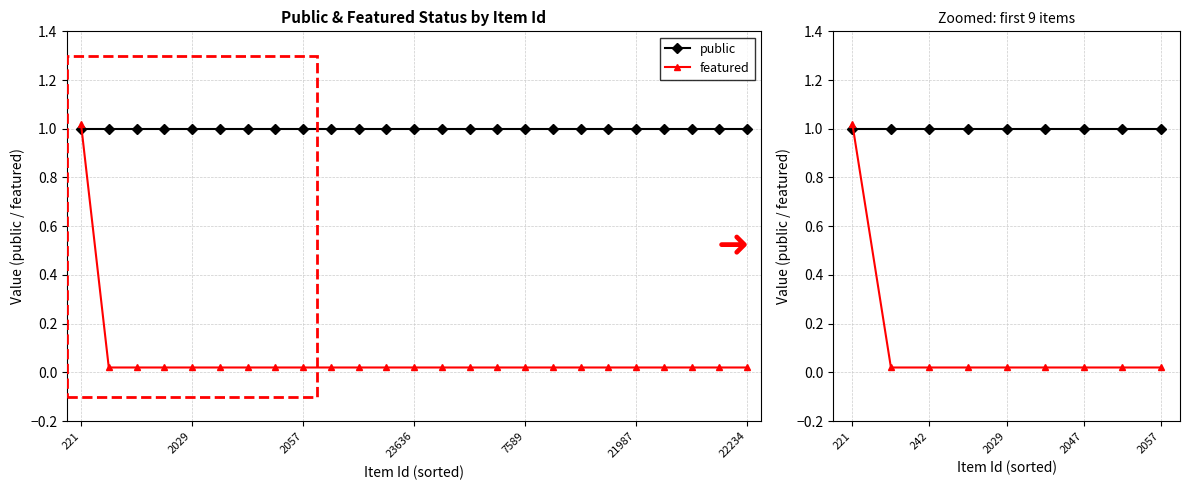

True or false: public and featured cross at least once.

True